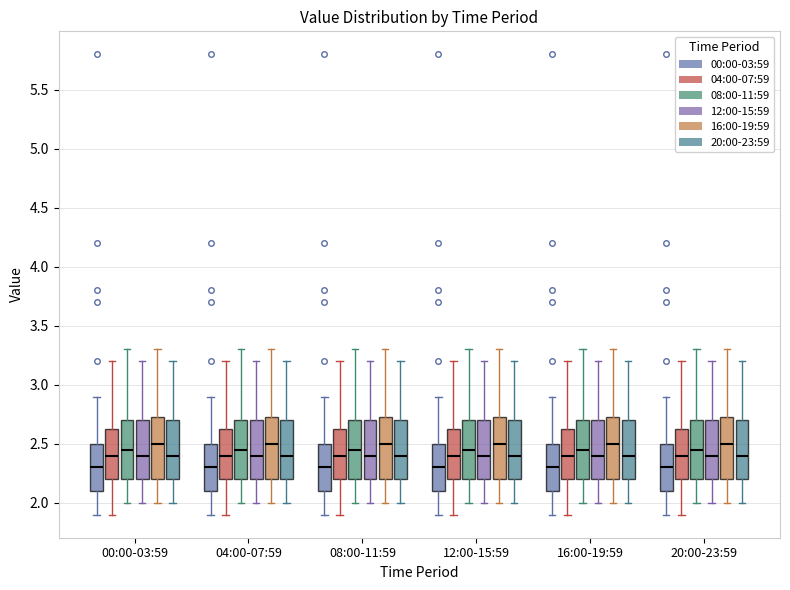

Where does the median line of the box for 20:00-23:59 (08:00-11:59) sit on the y-axis? The values are not printed on the chart, so give them approximately, as read against the axis.

2.45